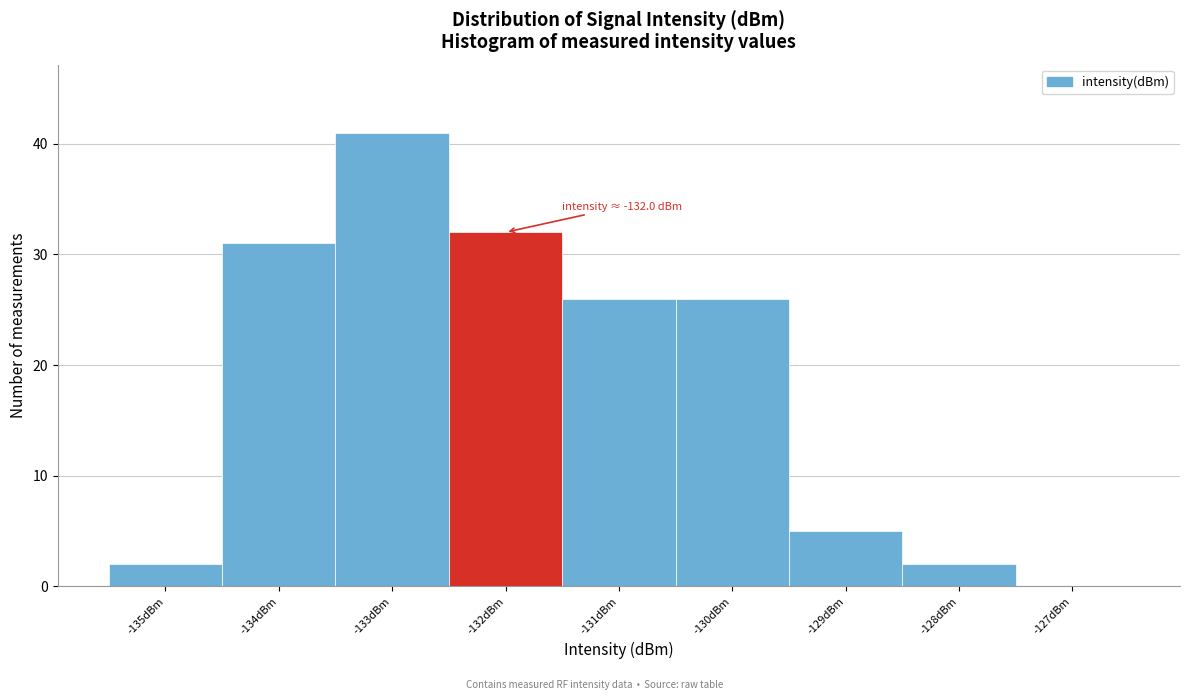

Over which range of the x-axis is the bar tallest?

-133.5 to -132.5